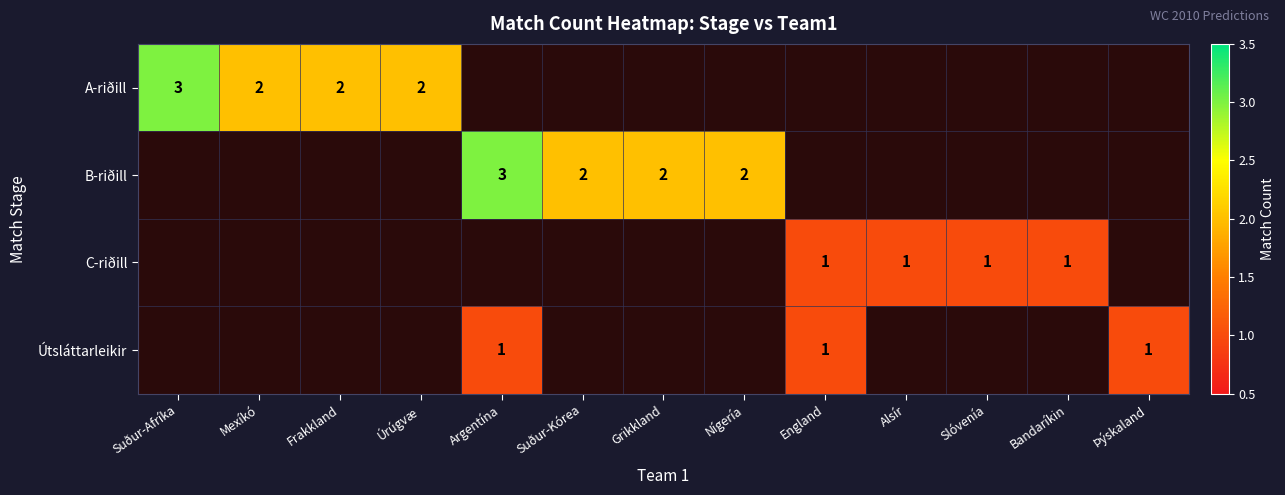

True or false: B-riðill has a value of 3 at Nígería.

False